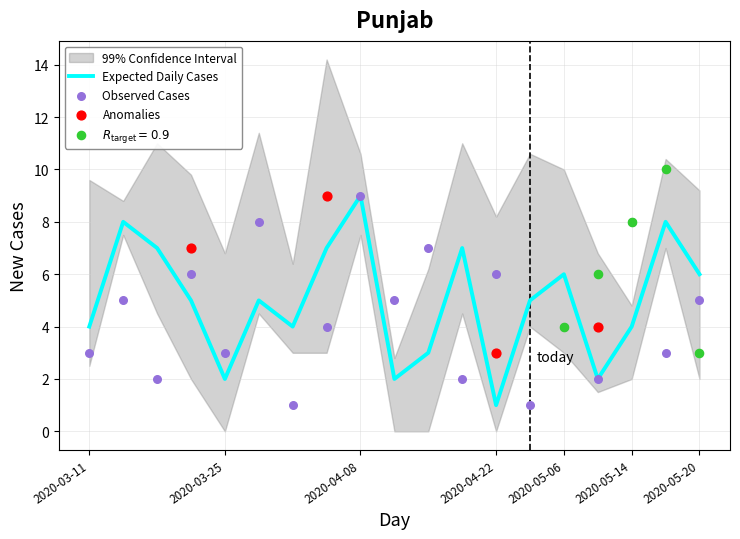

At which category is the sum across all series the highest?

3